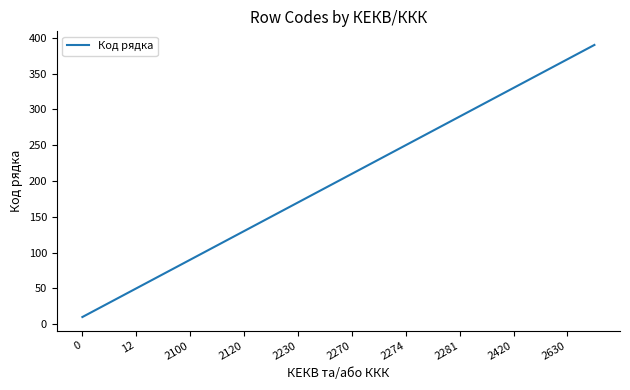

What is the minimum value shown in the chart?

10